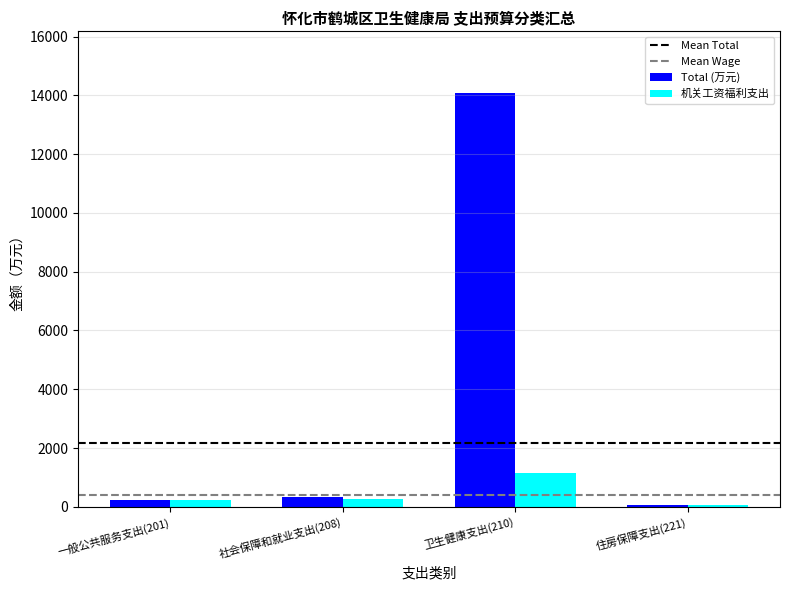

Count the number of categories in the chart.

4